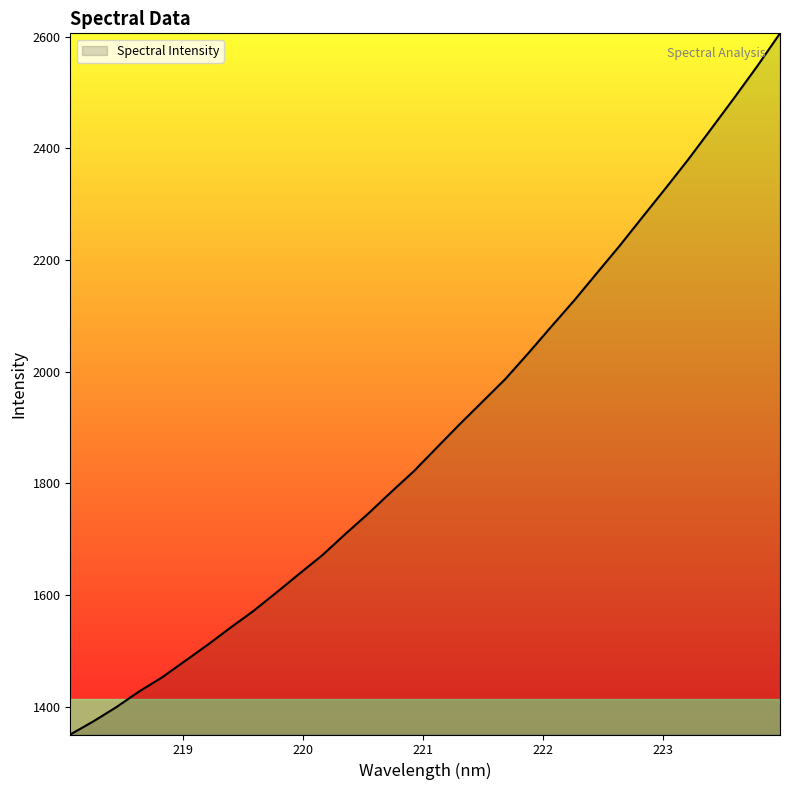

What is the maximum value shown in the chart?

2605.8